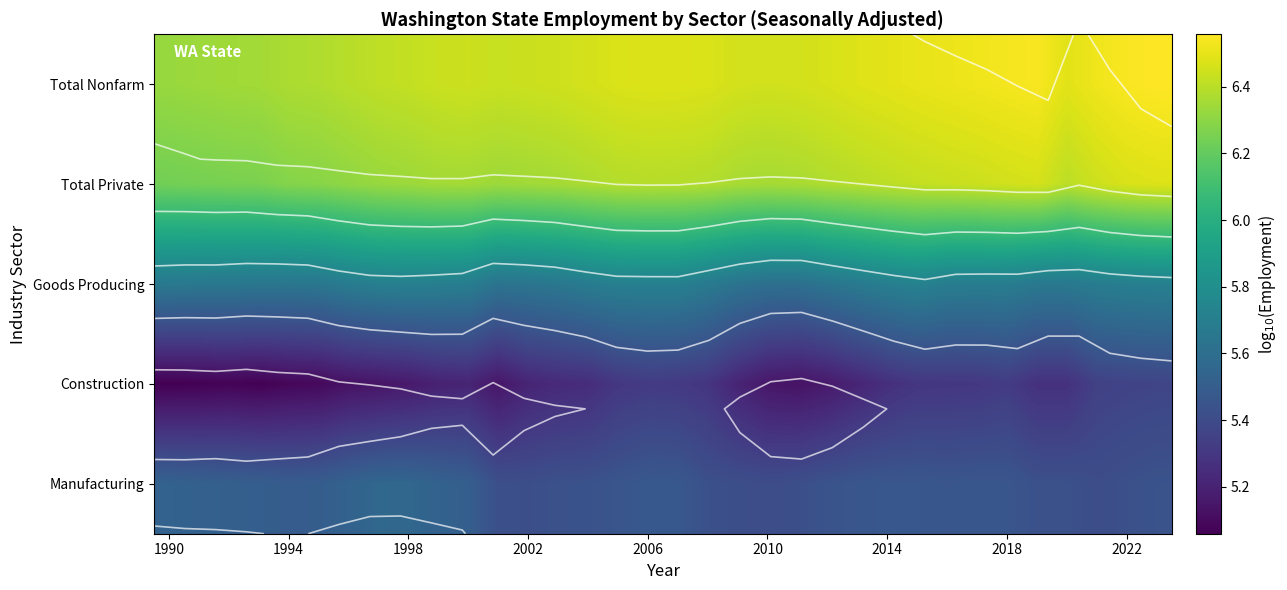

What is the difference between the highest and lowest values at 2018?

1.2